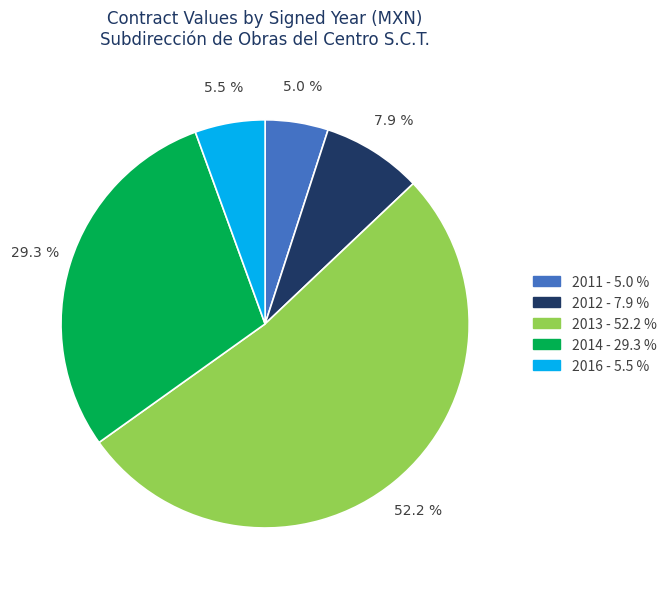

Is there any slice that represents more than half of the pie?

Yes